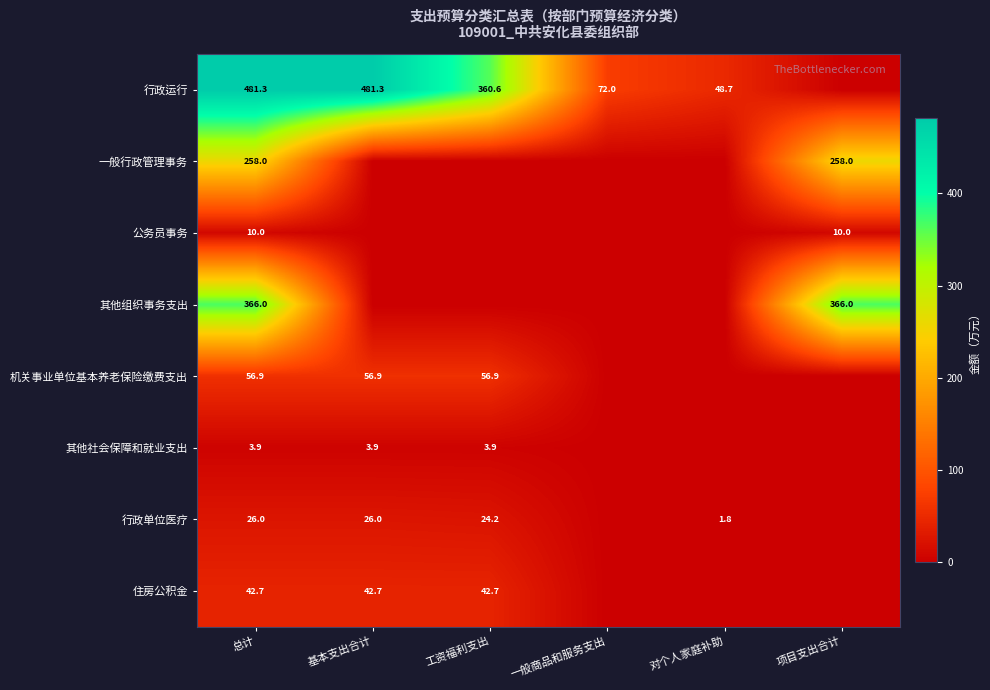

The 公务员事务 series shows 17.4 at 项目支出合计. True or false?

False